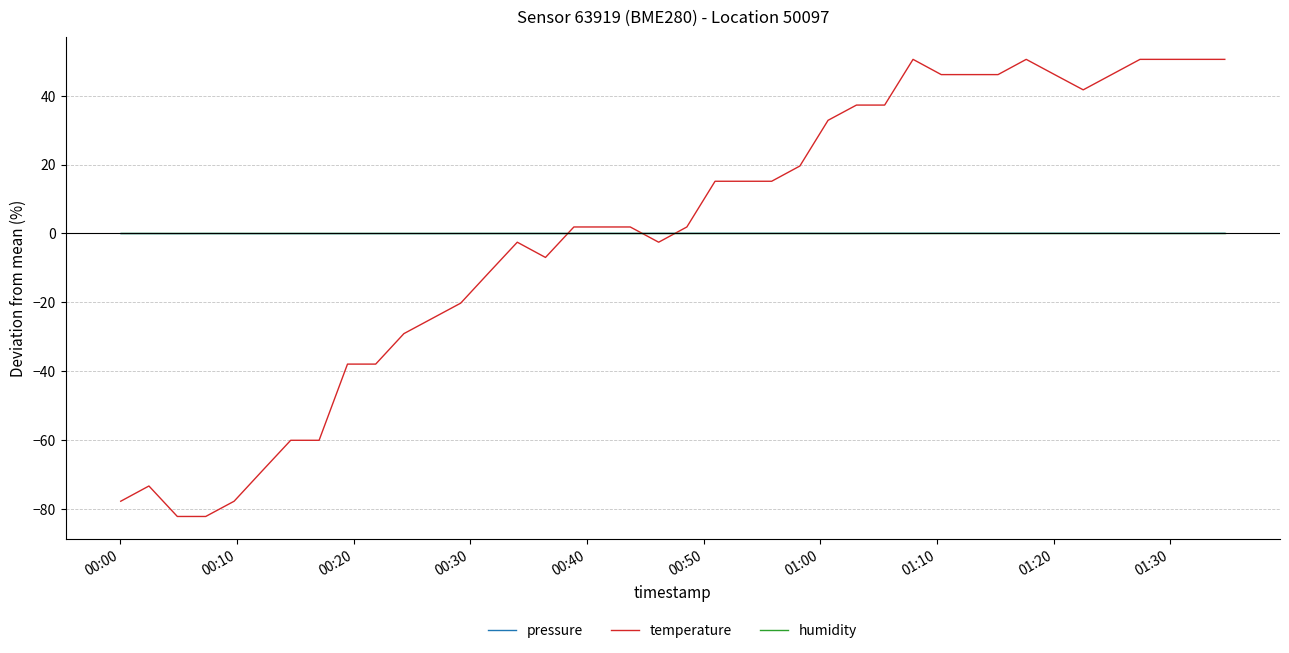

What is the lowest value of the temperature series?

-82.2